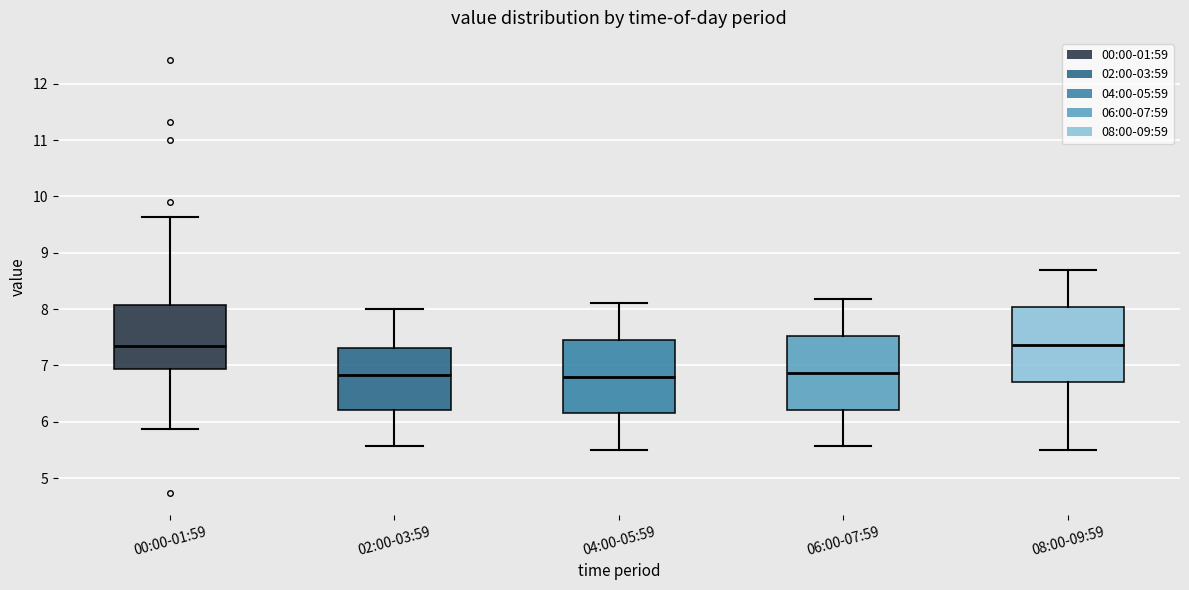

Reading left to right, transcribe this box plot: for each box, give where its median line is, the range the box spans, and where its two whiskers end, as read against the y-axis. The values are not printed on the chart, so give them approximately, as read against the axis.

00:00-01:59: median 7.4, box 6.9 to 8.1, whiskers 5.9 to 9.6
02:00-03:59: median 6.8, box 6.2 to 7.3, whiskers 5.6 to 8.0
04:00-05:59: median 6.8, box 6.2 to 7.4, whiskers 5.5 to 8.1
06:00-07:59: median 6.9, box 6.2 to 7.5, whiskers 5.6 to 8.2
08:00-09:59: median 7.4, box 6.7 to 8.0, whiskers 5.5 to 8.7